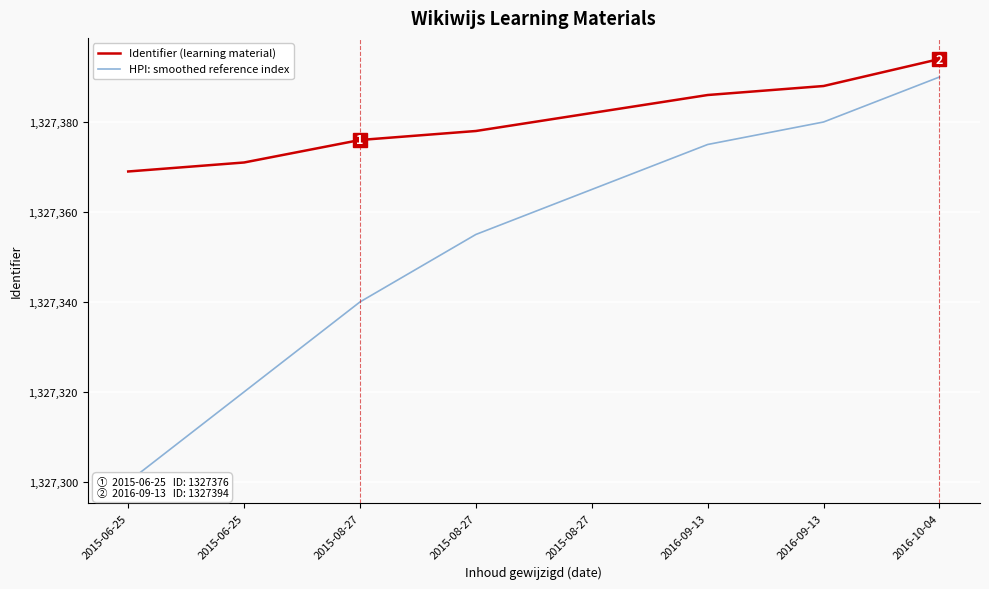

What is the sum of the Identifier (learning material) values at 2015-06-25 and 2015-08-27?

2654745